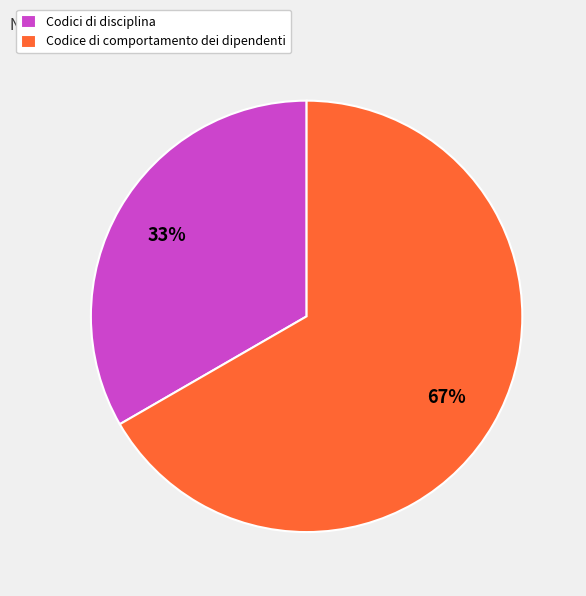

Which slice represents more than half of the pie?

Codice di comportamento dei dipendenti